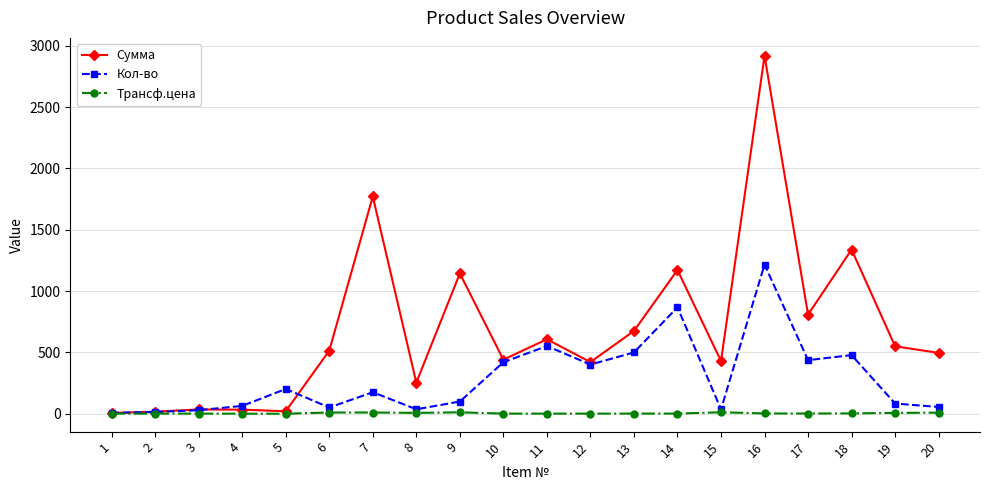

What is the highest value of the Кол-во series?

1216.0